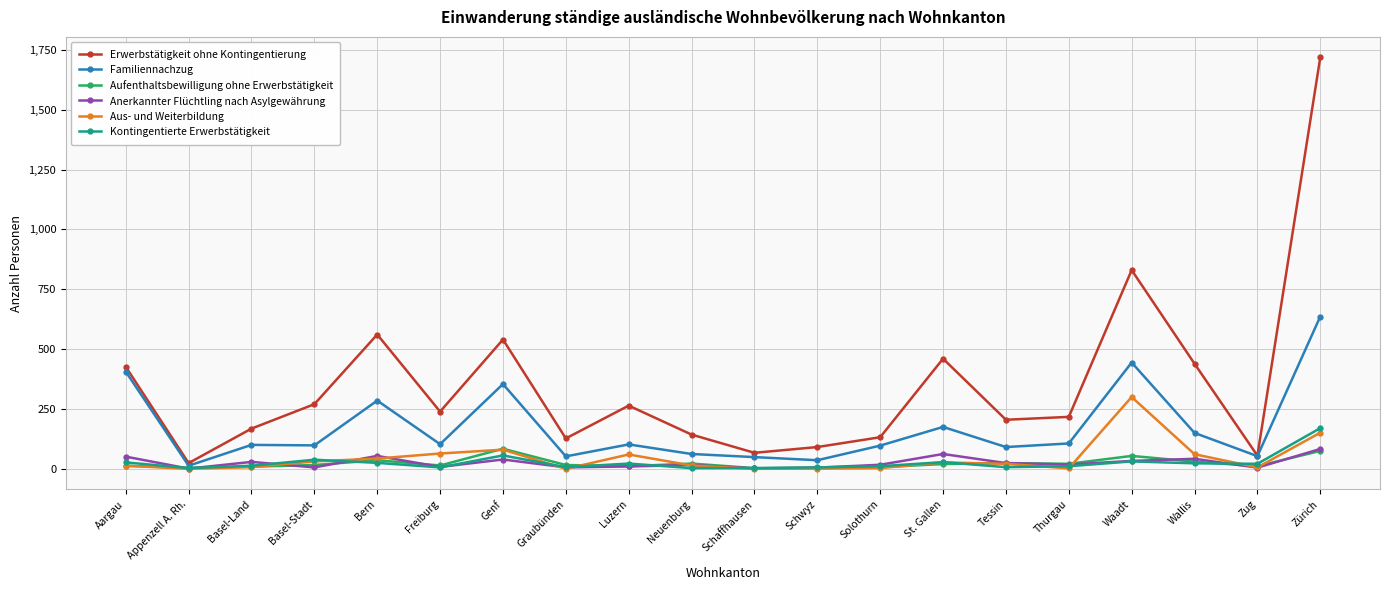

Does the chart have visible grid lines?

Yes